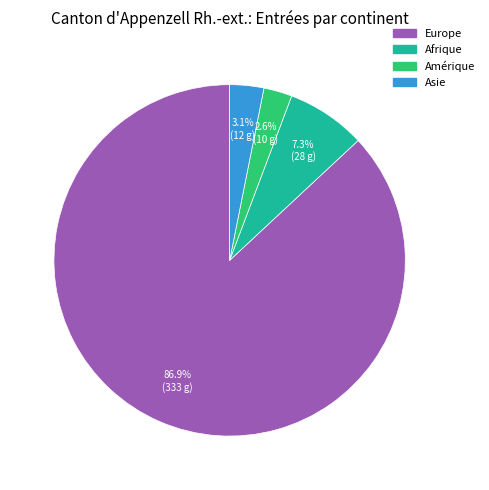

Does any single category account for the majority?

Yes